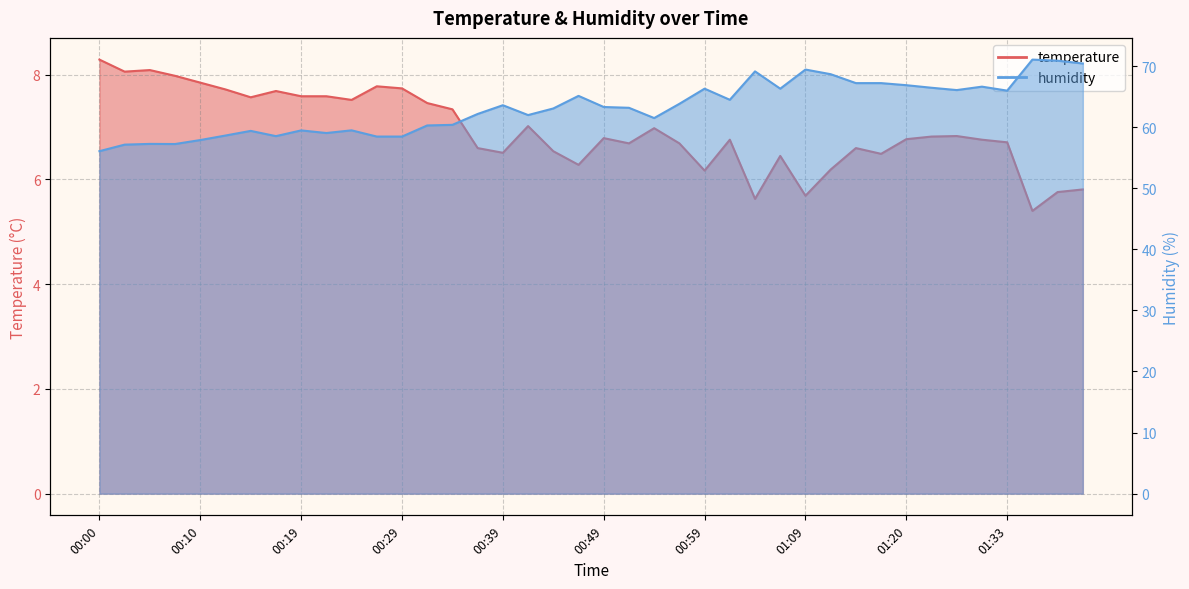

What is the difference between the second highest and minimum values in the humidity series?

14.8